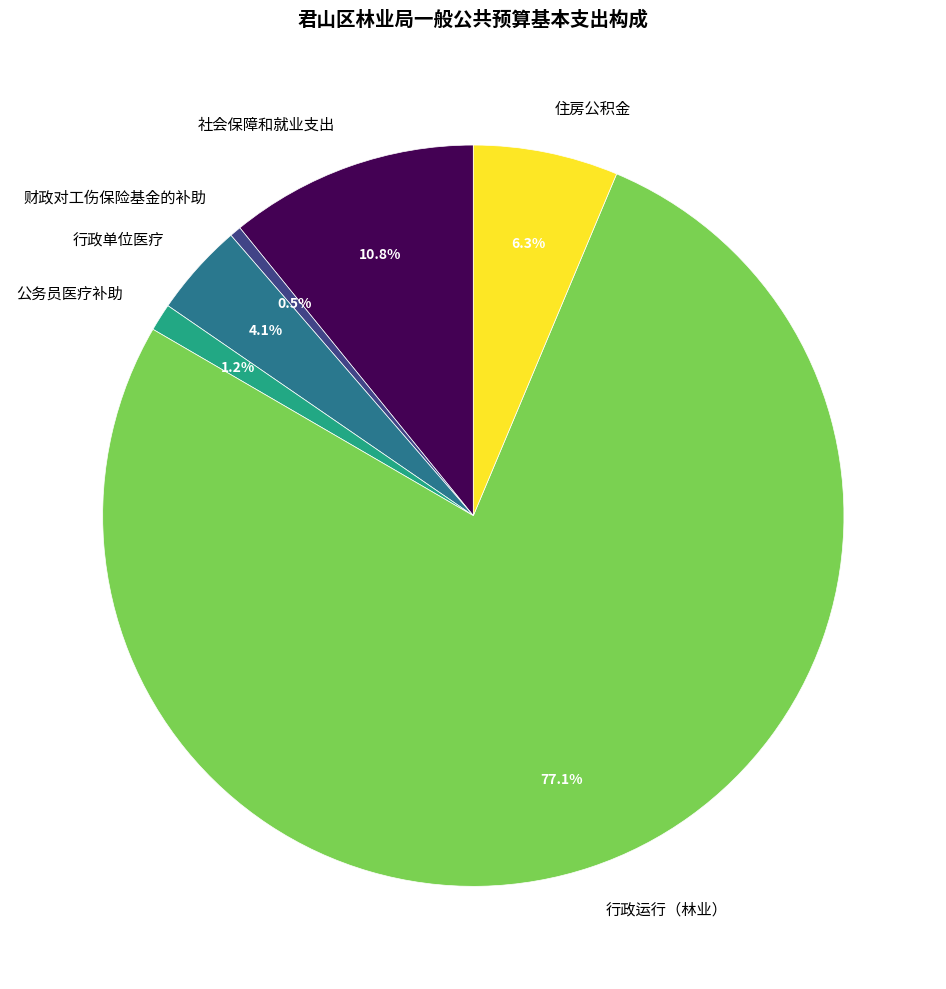

Approximately how many times larger is the value at 社会保障和就业支出 compared to 住房公积金?

1.7